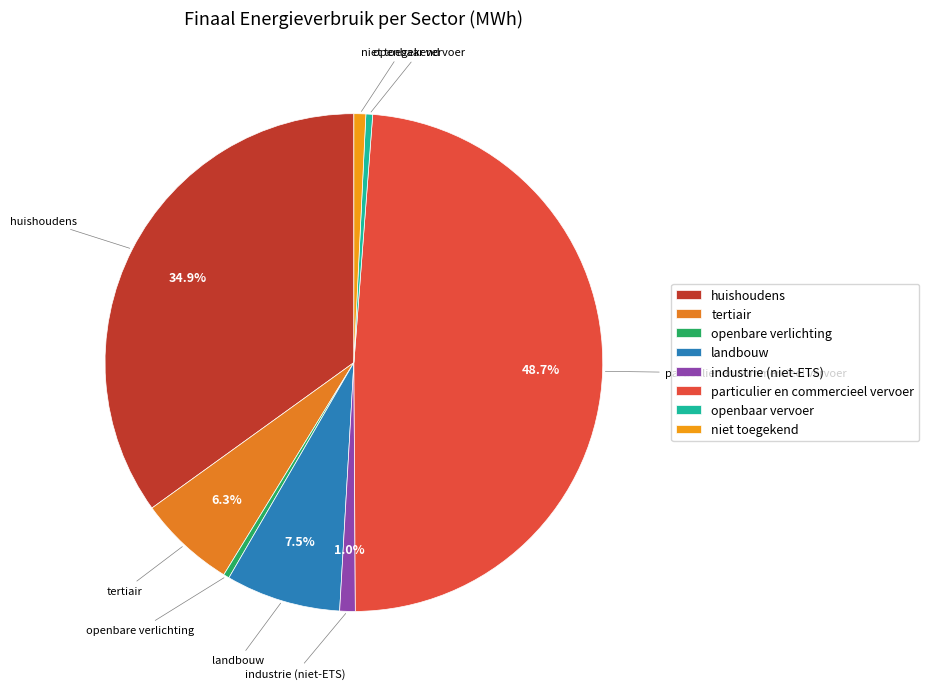

How many segments does this pie chart have?

8